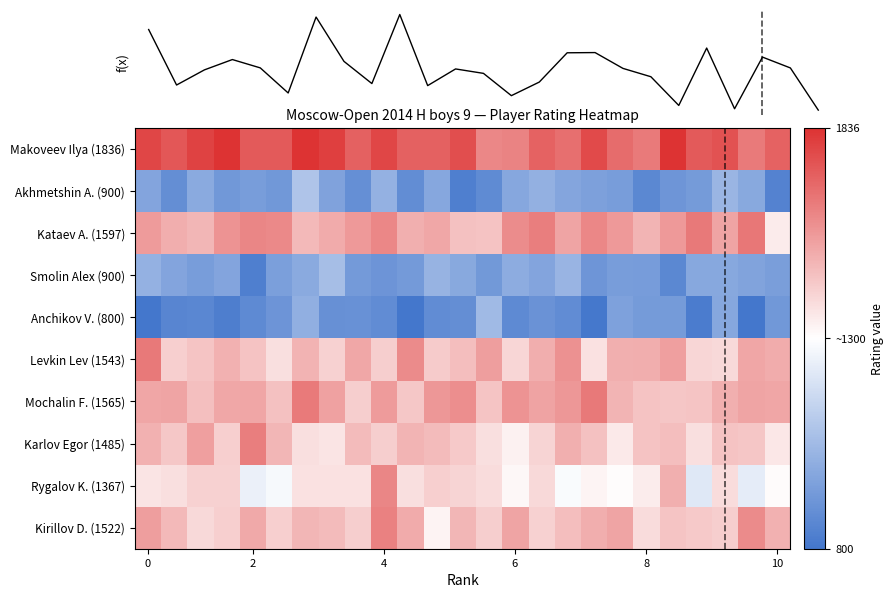

How many series are shown in this chart?

11